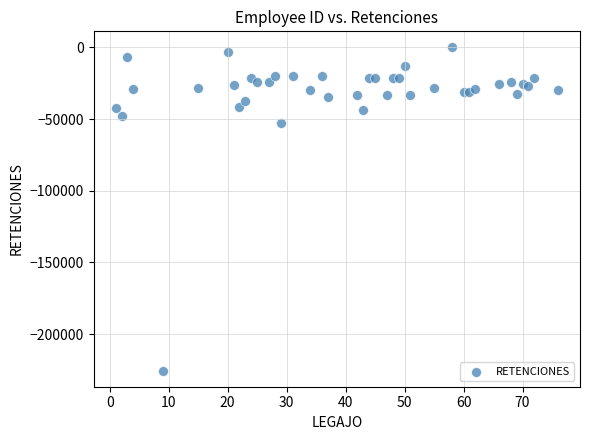

What Y value in the scatter plot is closest to -112762?

-52614.9